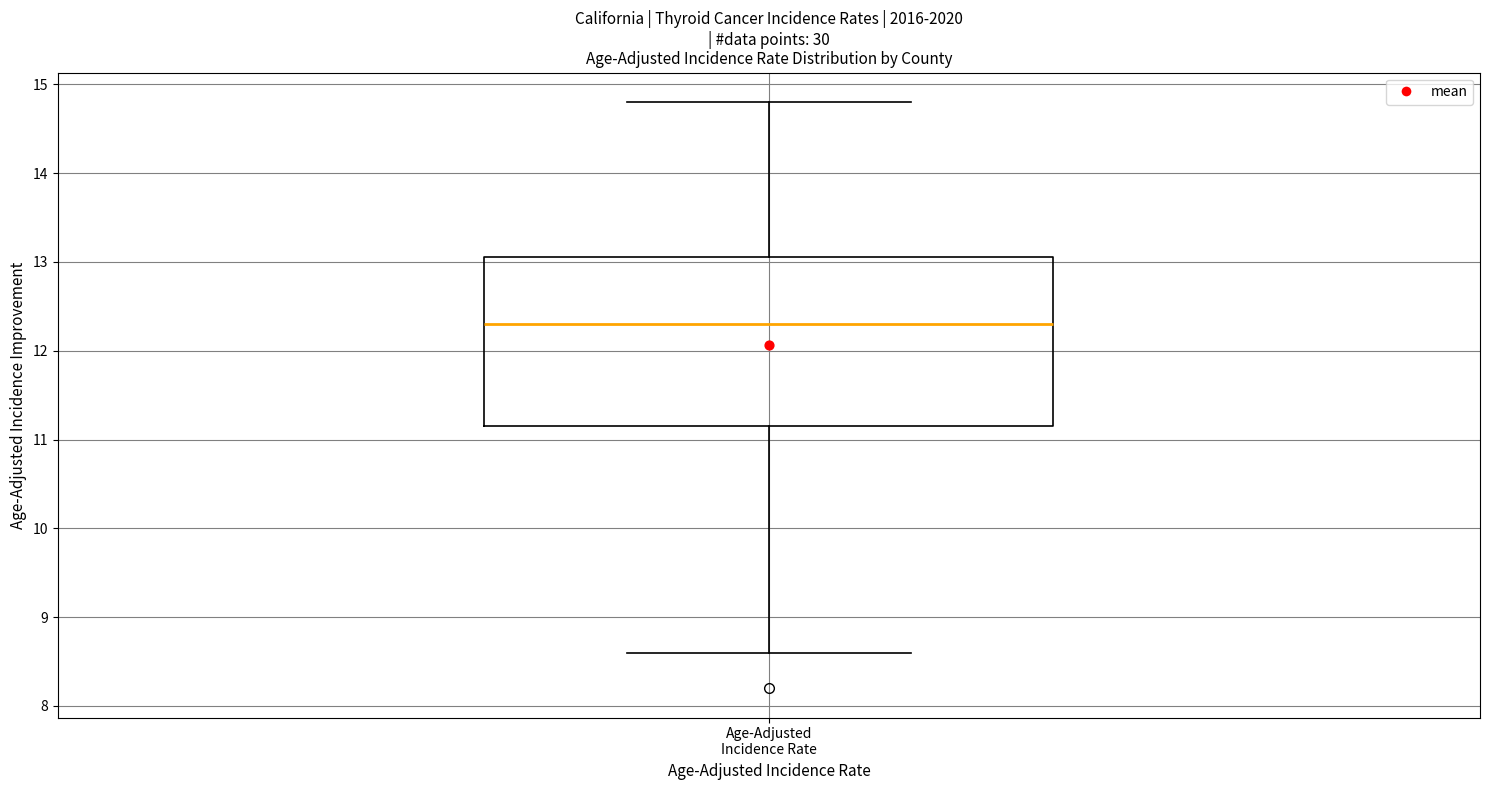

Transcribe this box plot: give where the median line is, the range the box spans, and where the two whiskers end, as read against the y-axis. The values are not printed on the chart, so give them approximately, as read against the axis.

median 12.3, box 11.2 to 13.1, whiskers 8.6 to 14.8